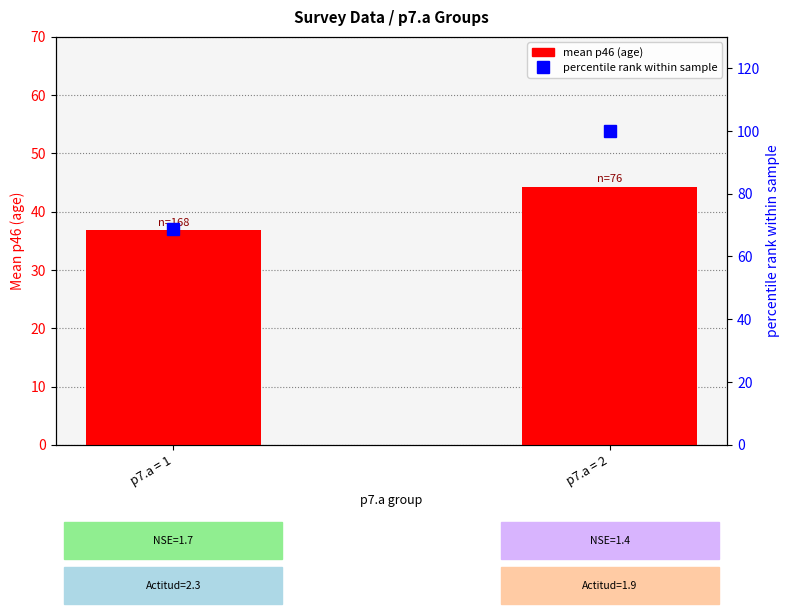

Which series changed the most between p7.a = 1 and p7.a = 2?

percentile rank